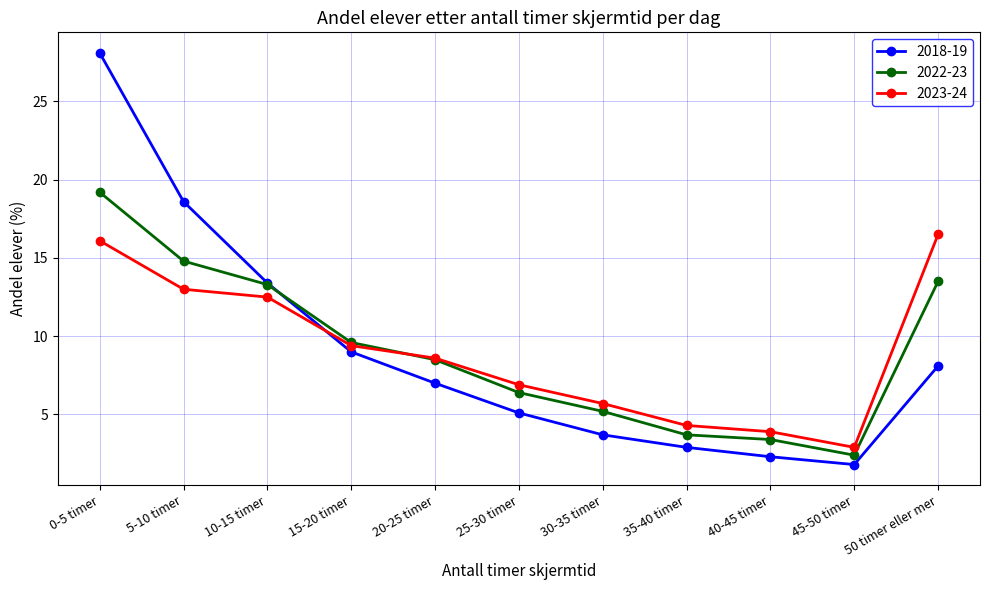

Reading right to left, transcribe all the data shown in this chart.

2018-19: 50 timer eller mer=8.1	45-50 timer=1.8	40-45 timer=2.3	35-40 timer=2.9	30-35 timer=3.7	25-30 timer=5.1	20-25 timer=7.0	15-20 timer=9.0	10-15 timer=13.4	5-10 timer=18.6	0-5 timer=28.1
2022-23: 50 timer eller mer=13.5	45-50 timer=2.4	40-45 timer=3.4	35-40 timer=3.7	30-35 timer=5.2	25-30 timer=6.4	20-25 timer=8.5	15-20 timer=9.6	10-15 timer=13.3	5-10 timer=14.8	0-5 timer=19.2
2023-24: 50 timer eller mer=16.5	45-50 timer=2.9	40-45 timer=3.9	35-40 timer=4.3	30-35 timer=5.7	25-30 timer=6.9	20-25 timer=8.6	15-20 timer=9.4	10-15 timer=12.5	5-10 timer=13.0	0-5 timer=16.1